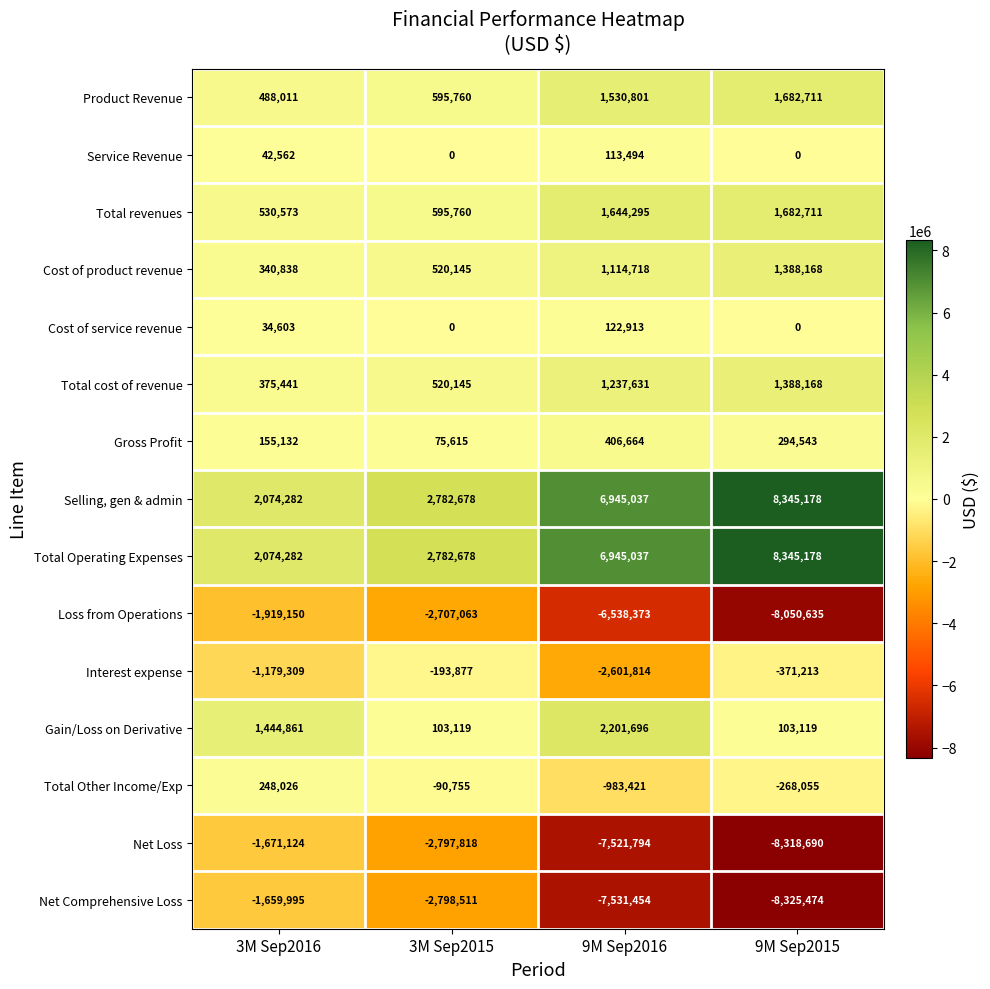

Rank the categories by Loss from Operations value from highest to lowest.

3M Sep2016, 3M Sep2015, 9M Sep2016, 9M Sep2015